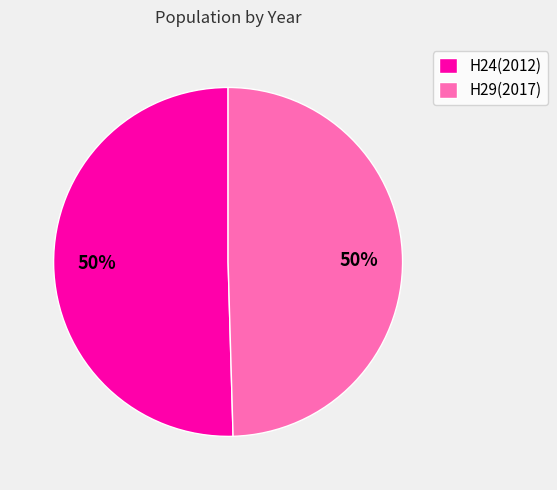

What is the ratio of the value at H29(2017) to the value at H24(2012)?

1.0